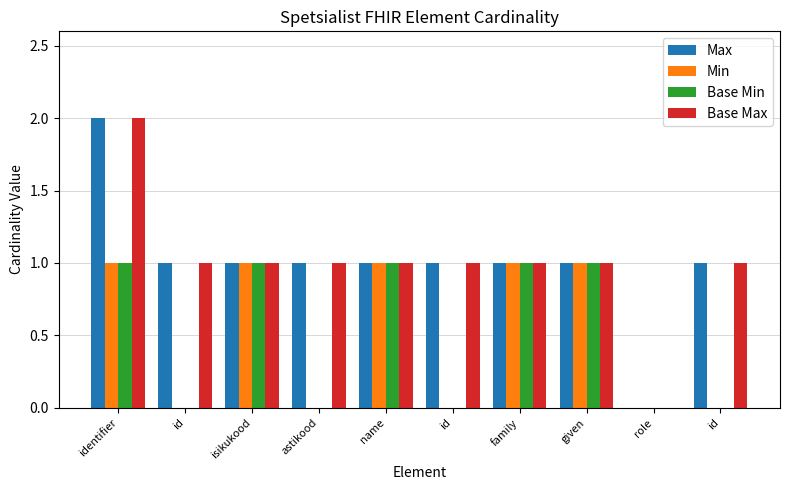

True or false: Base Max has a value of 1 at id.

False